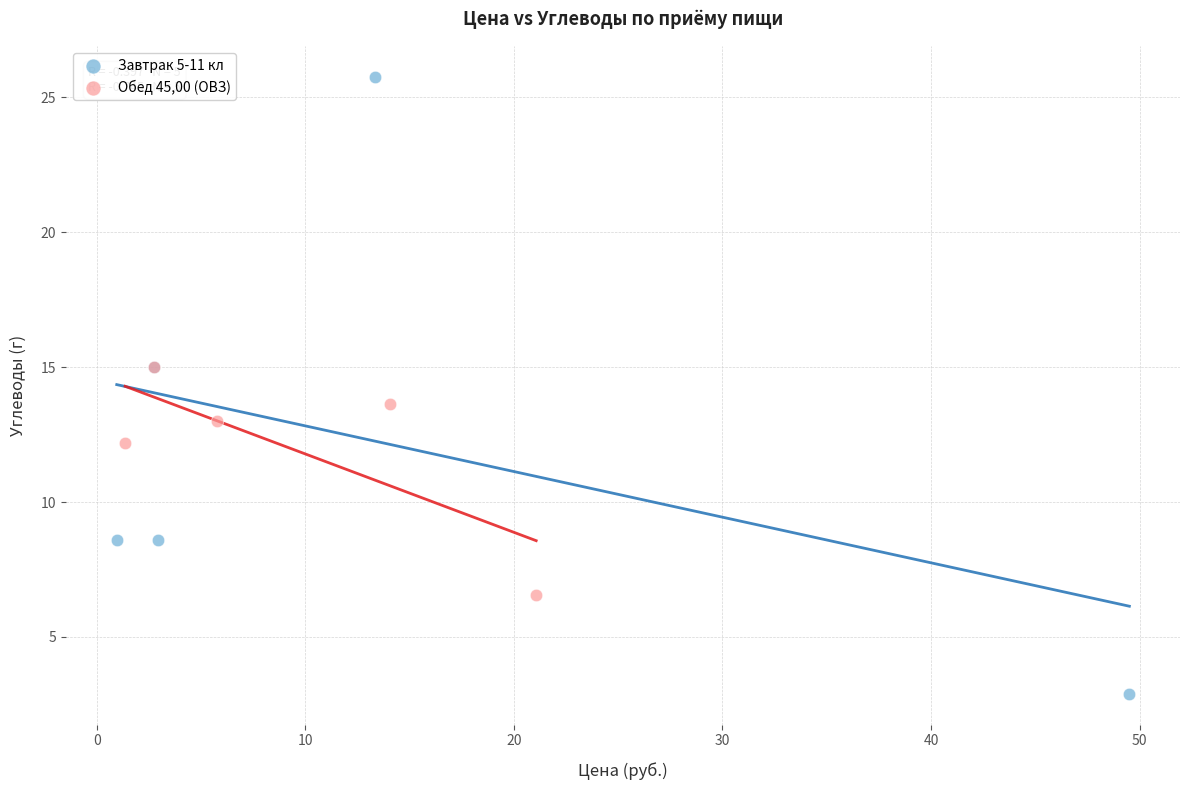

Which series contains the lowest Y value?

Завтрак 5-11 кл